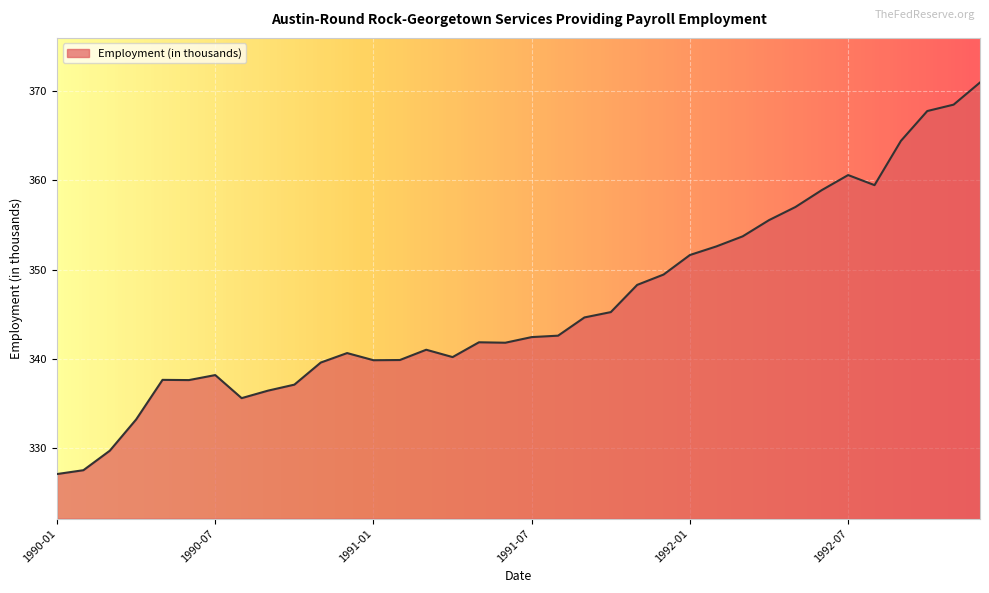

What is the sum of all values?

12459.2